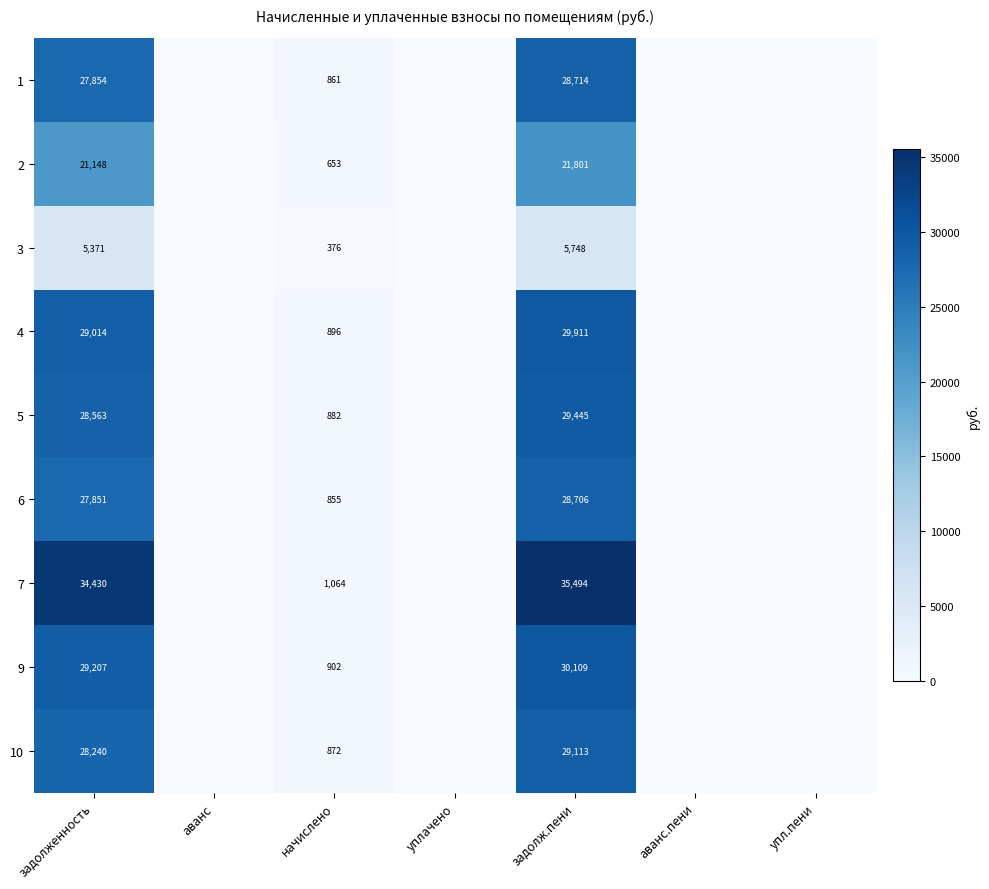

At which category is the sum across all series the highest?

задолж.пени